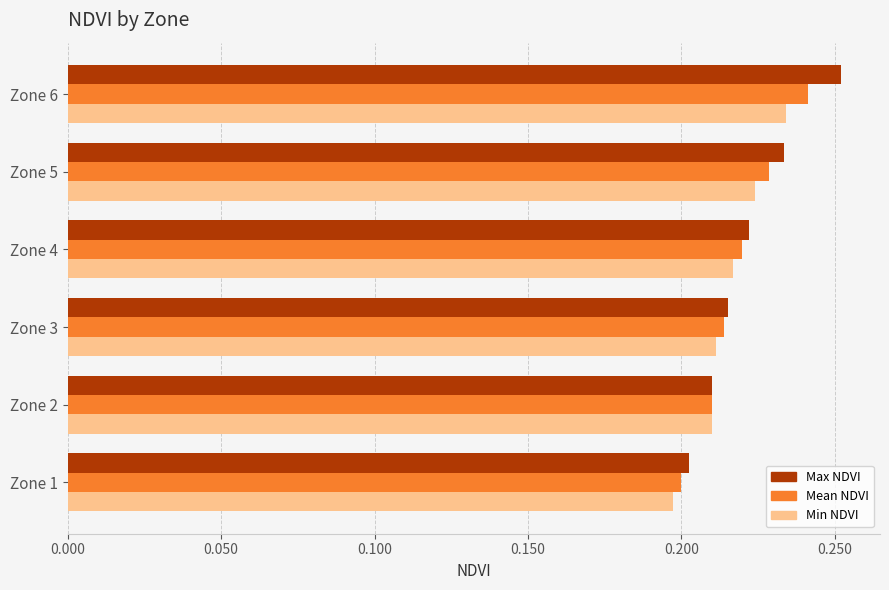

At which category is the sum across all series the highest?

Zone 6